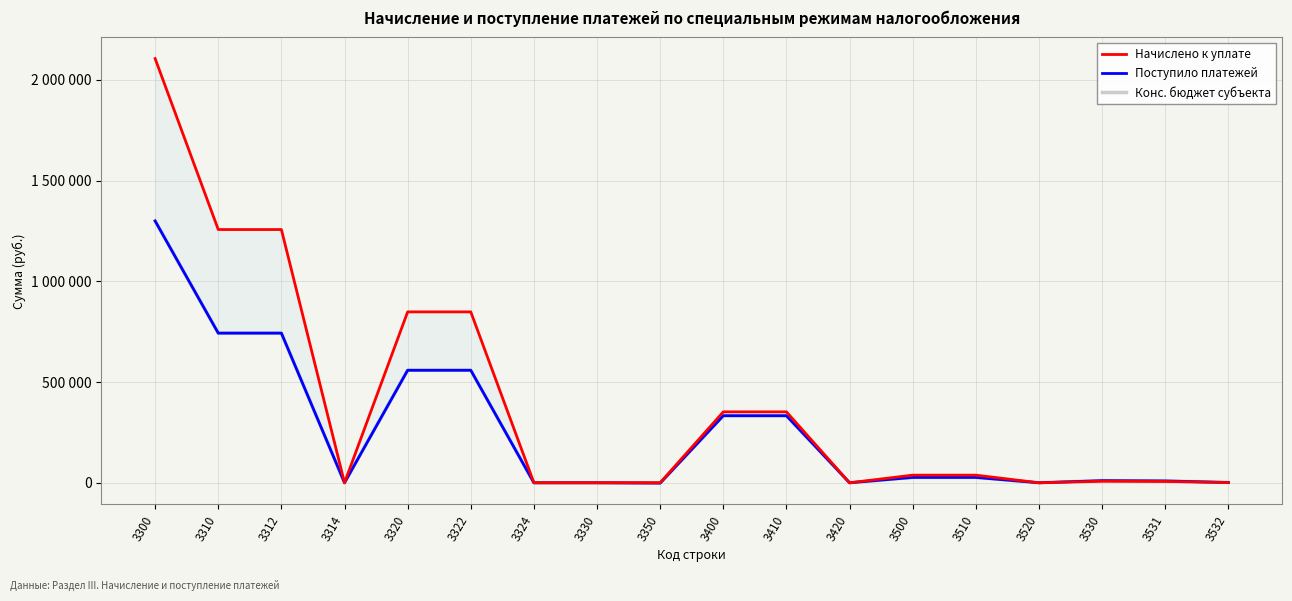

Is the value of Начислено к уплате at 3410 greater than the value of Конс. бюджет субъекта at 3350?

Yes